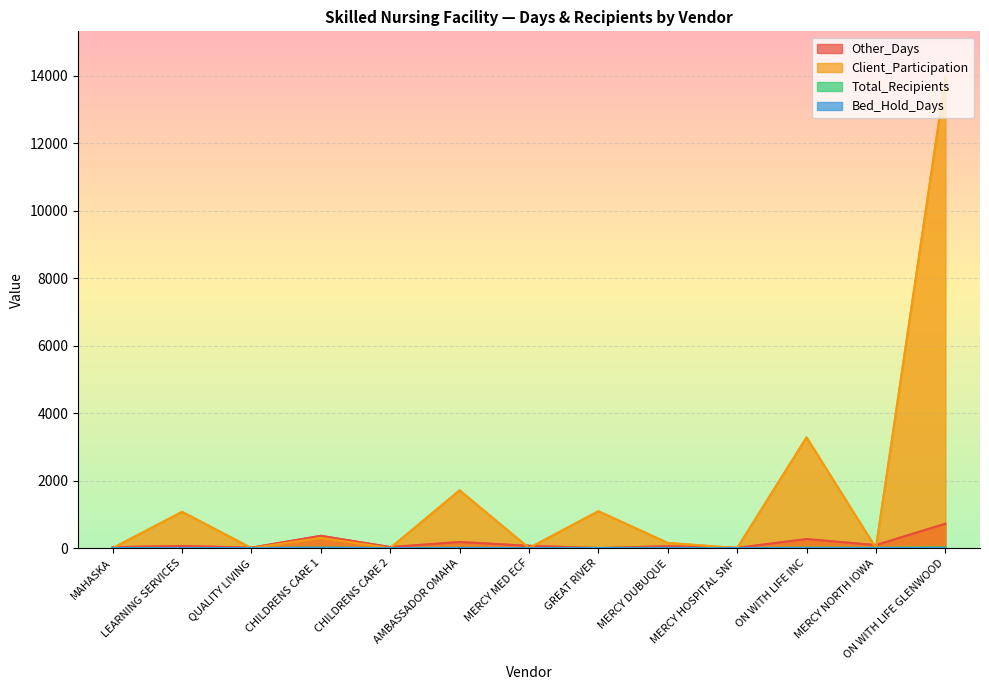

What position from the right is CHILDRENS CARE 2?

9